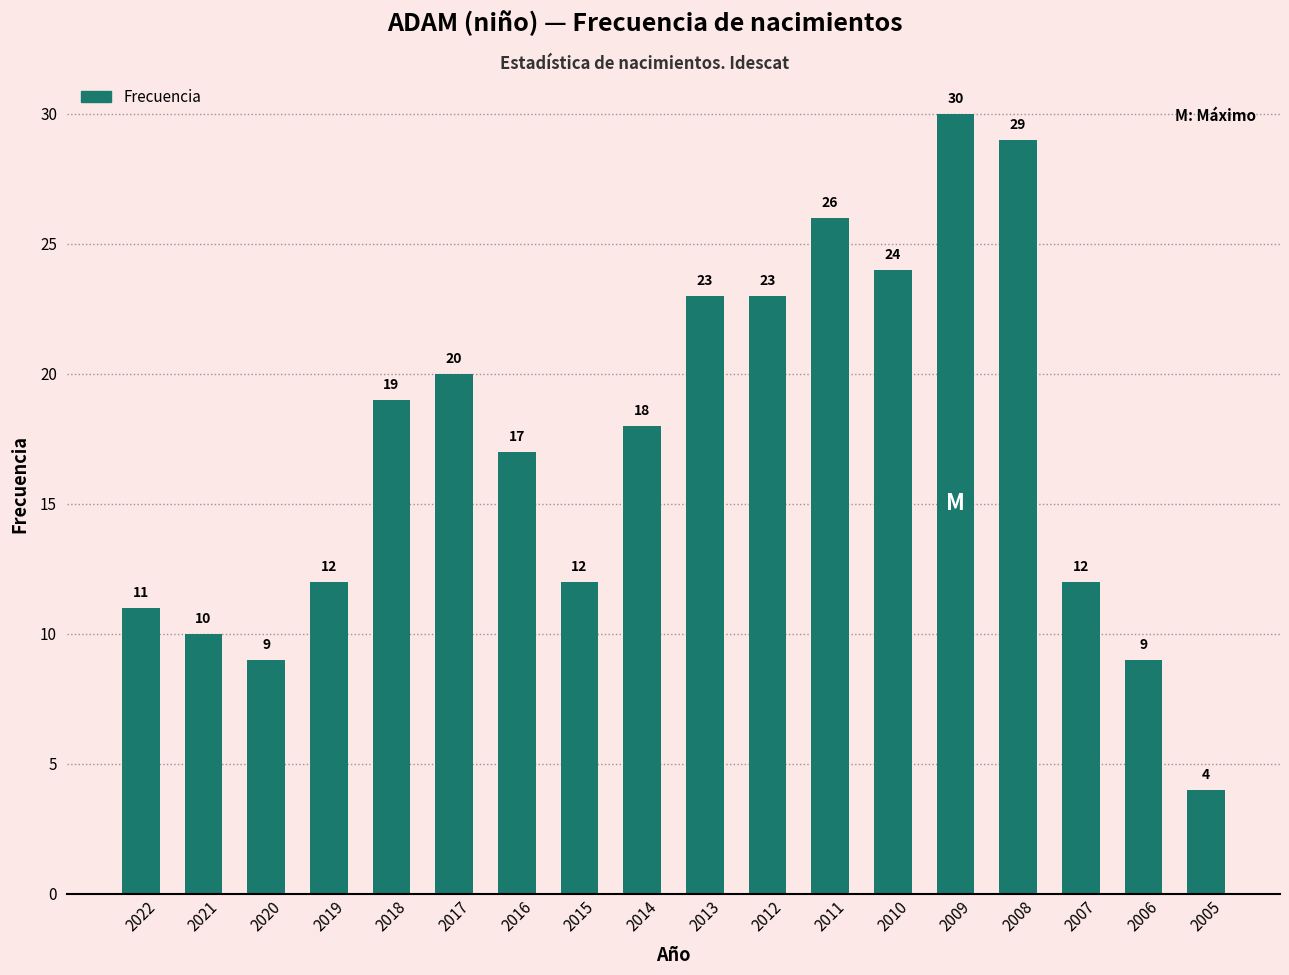

What is the difference between the maximum and second lowest values?

21